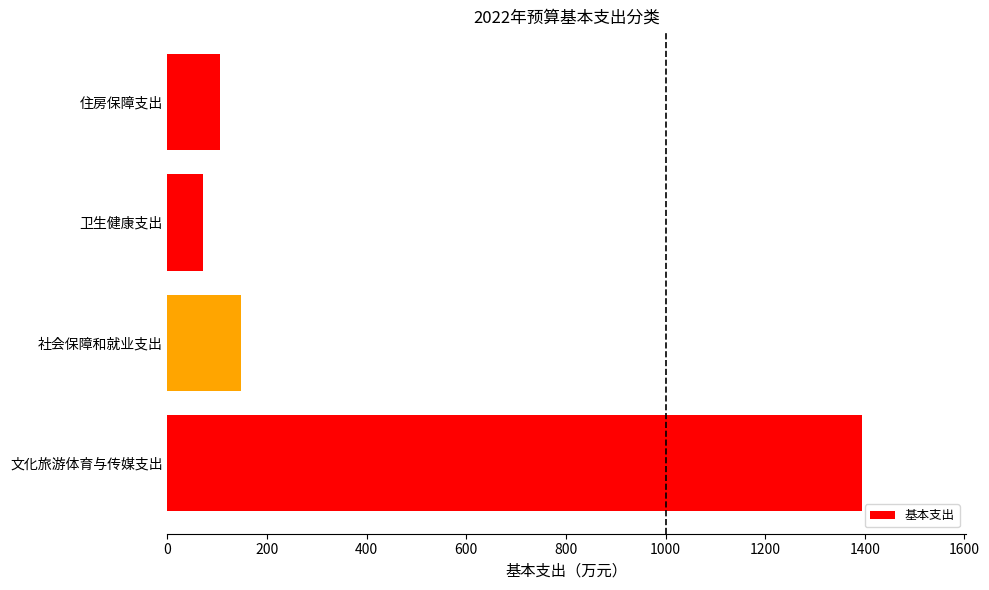

What is the greatest value displayed?

1394.3